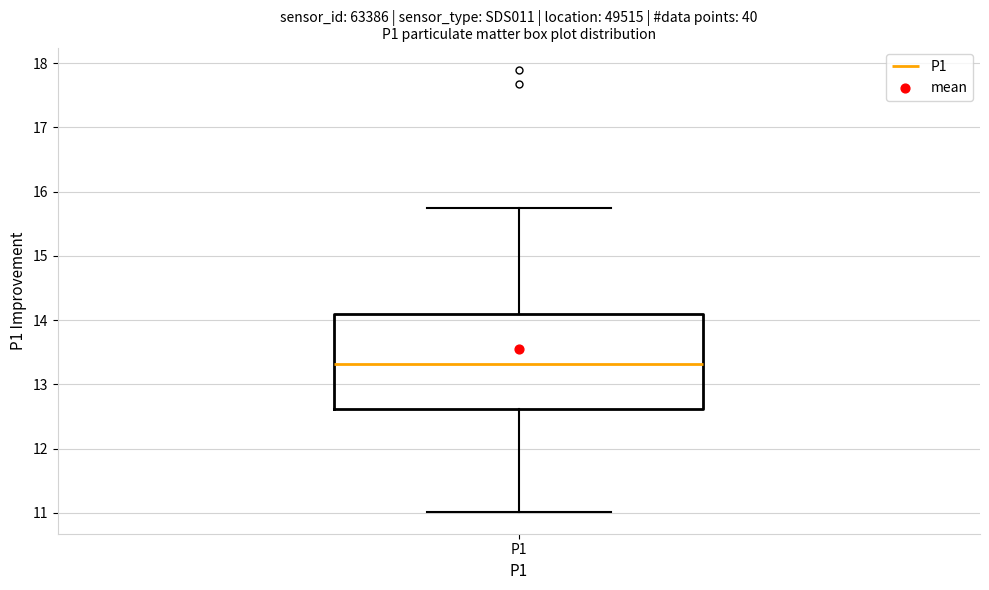

Where does the upper whisker of the box for P1 end on the y-axis? The values are not printed on the chart, so give them approximately, as read against the axis.

15.8